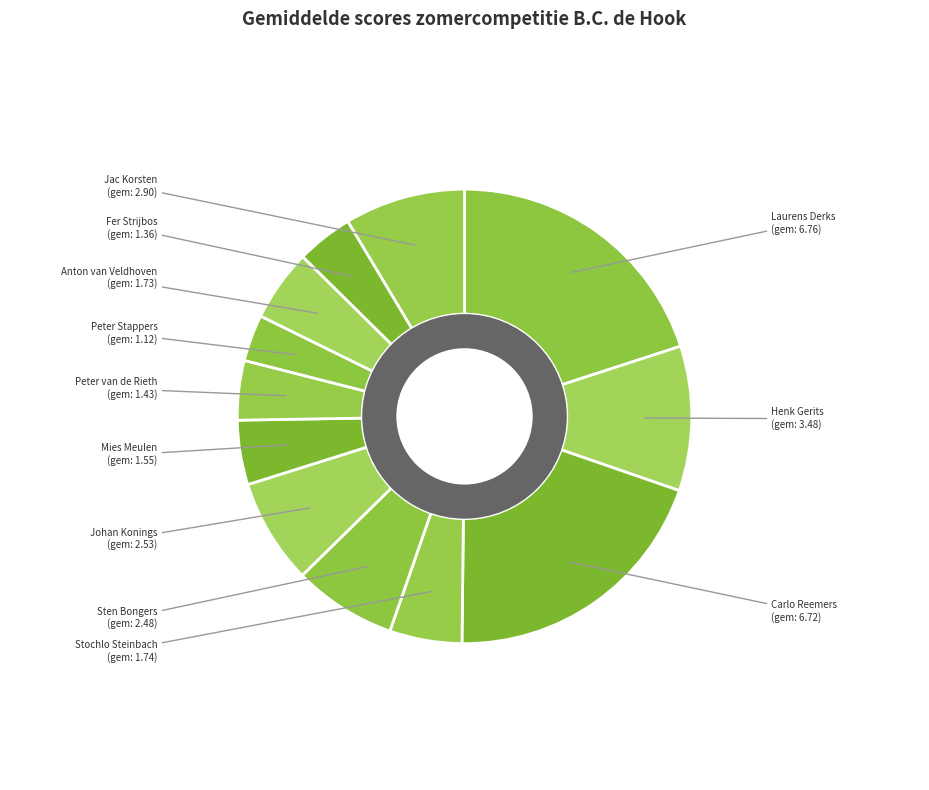

Combined, do Johan Konings and Peter Stappers account for over 50%?

No